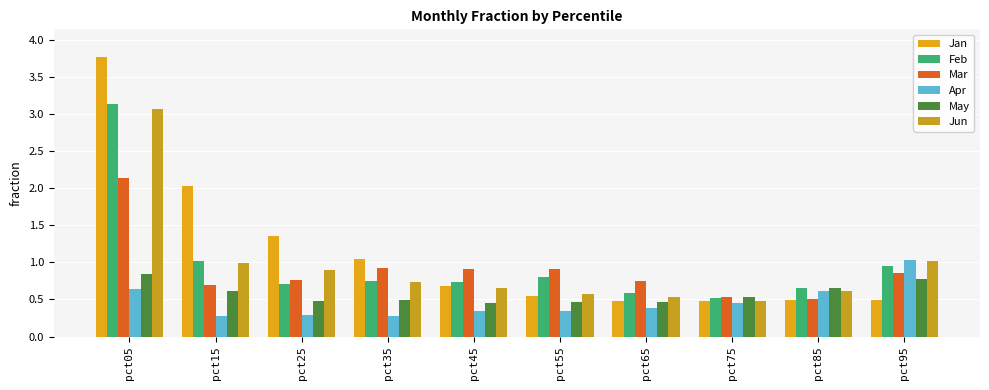

Read the Mar value at pct95.

0.9